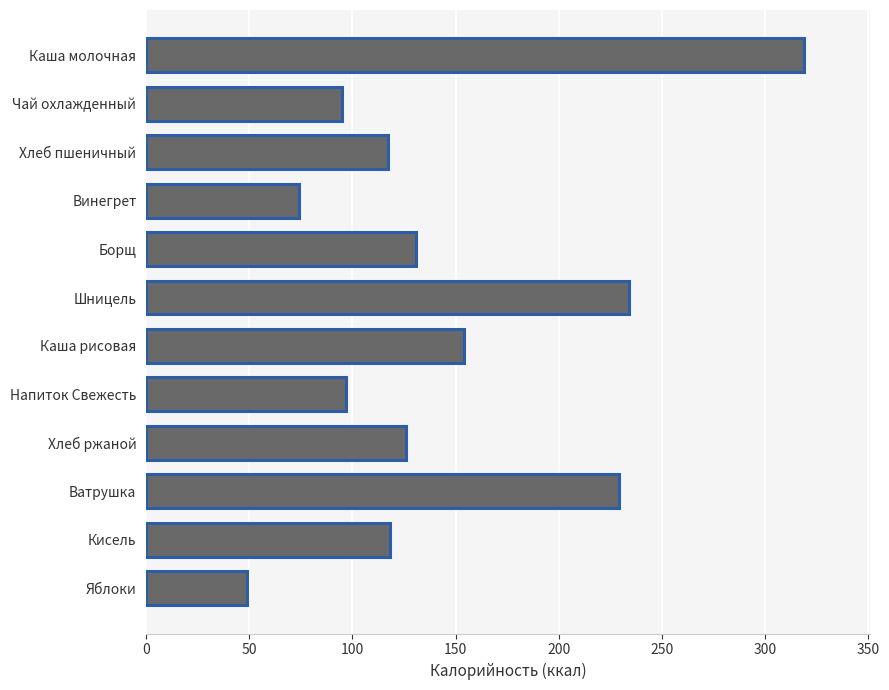

What is the smallest value displayed?

49